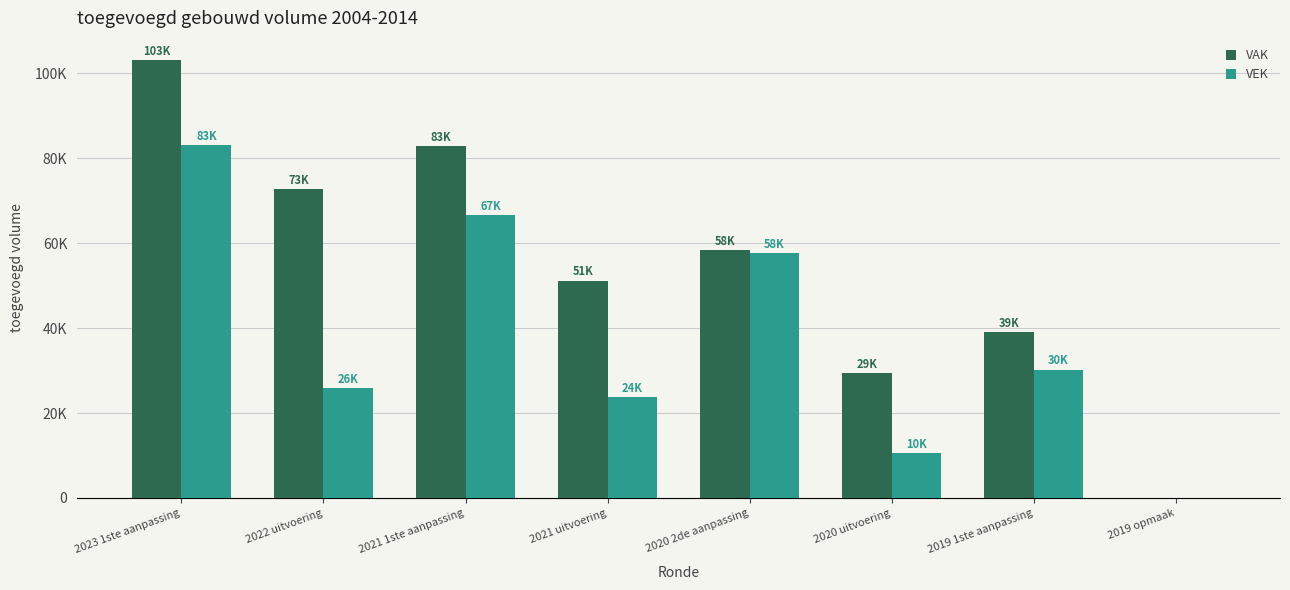

What is the difference between the second highest and second lowest values in the VEK series?

56111